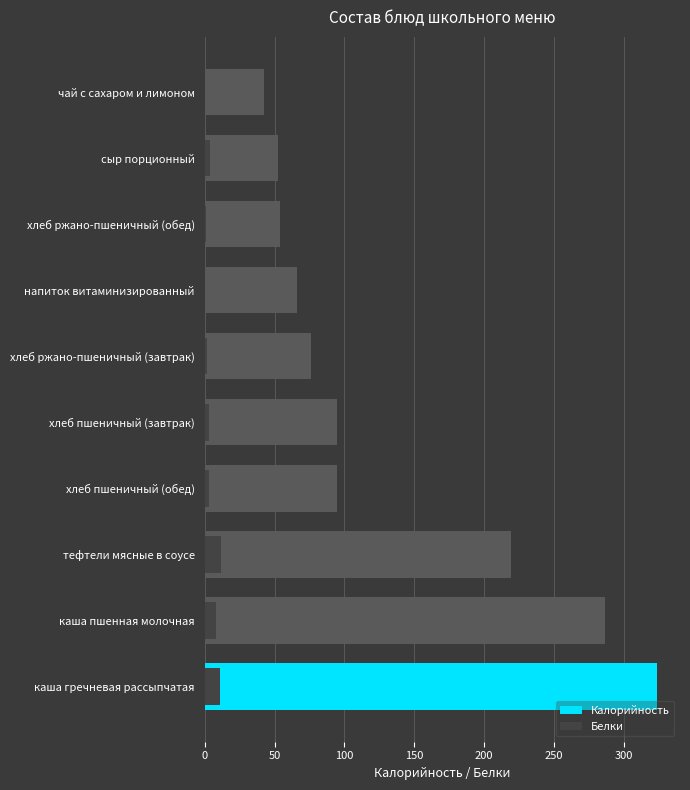

Reading right to left, transcribe all the data shown in this chart.

Калорийность: 42.6	52.5	53.8	65.9	76.3	94.9	94.9	219.3	286.6	323.8
Белки: 0.3	4.1	1.1	0.0	1.6	3.0	3.0	11.4	7.8	10.9